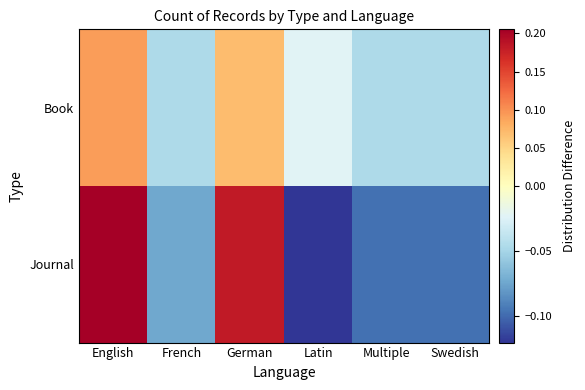

Rank the series by their maximum value, from highest to lowest.

Journal, Book